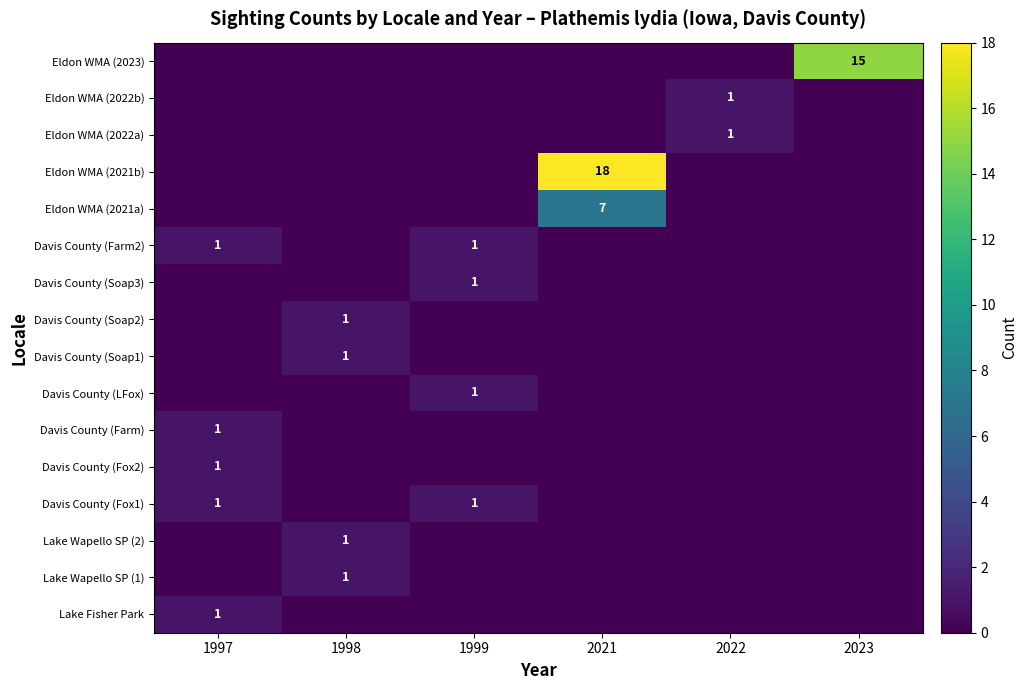

The Davis County (Farm2) series shows 1 at 1999. True or false?

True